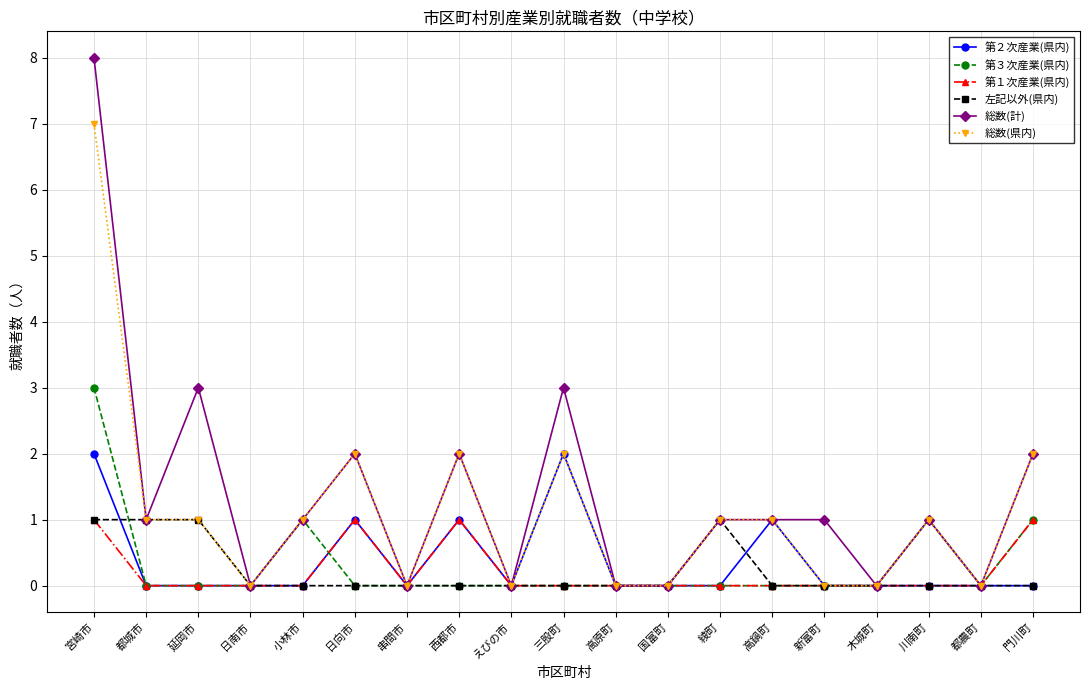

How many lines are shown in the chart?

6